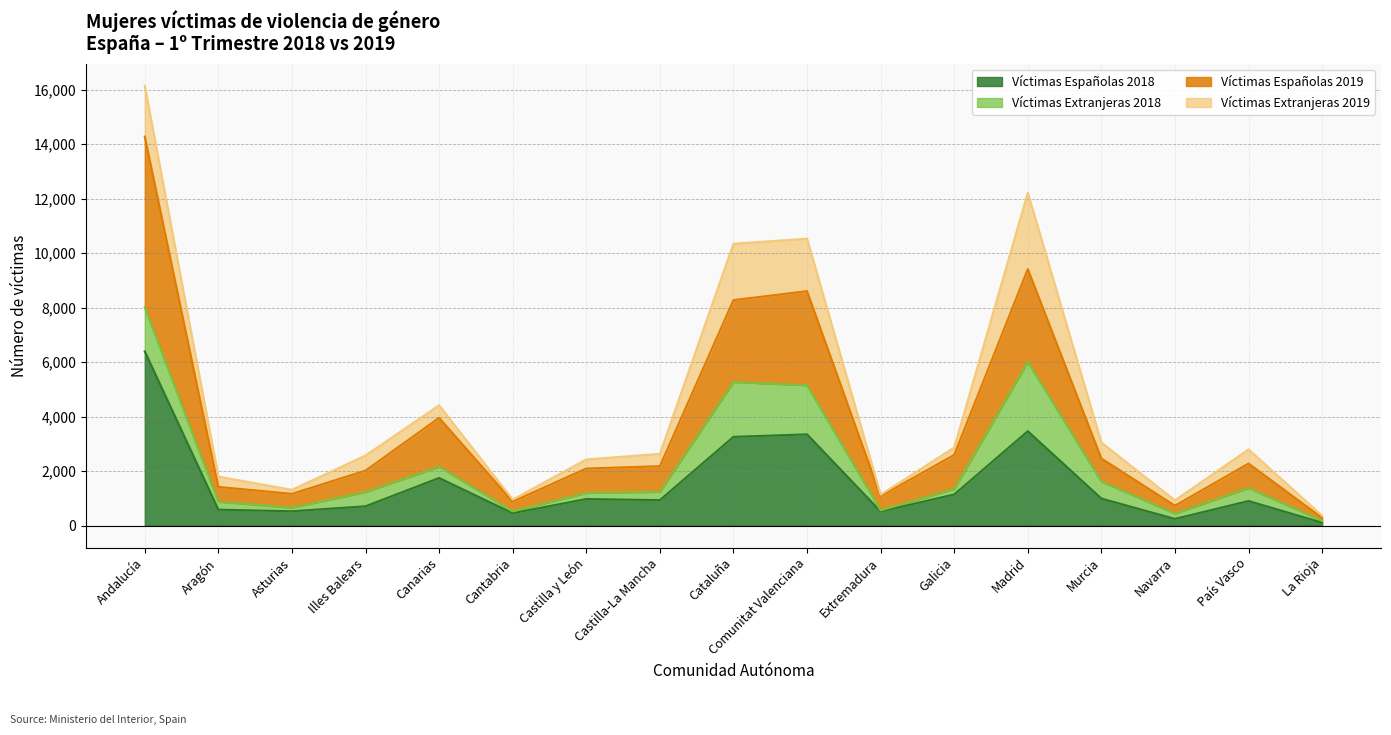

What is the label of the 16th point from the left?

País Vasco